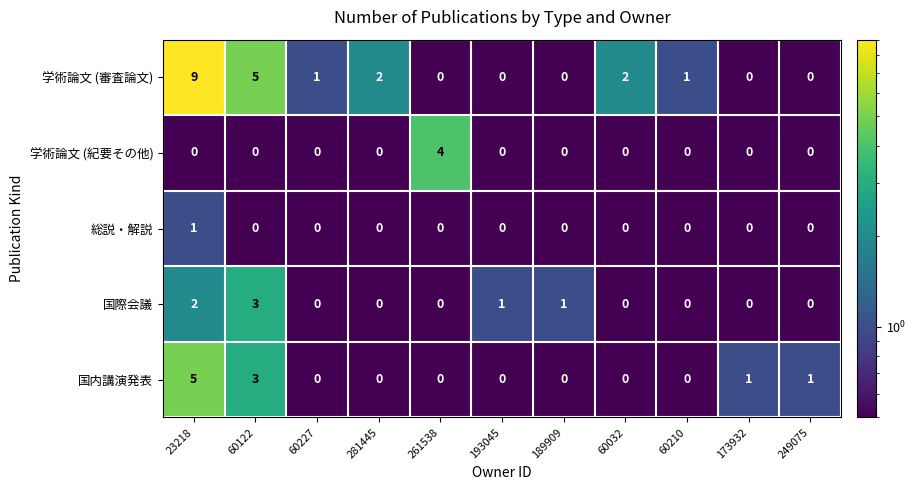

The 総説・解説 series shows 0 at 281445. True or false?

True